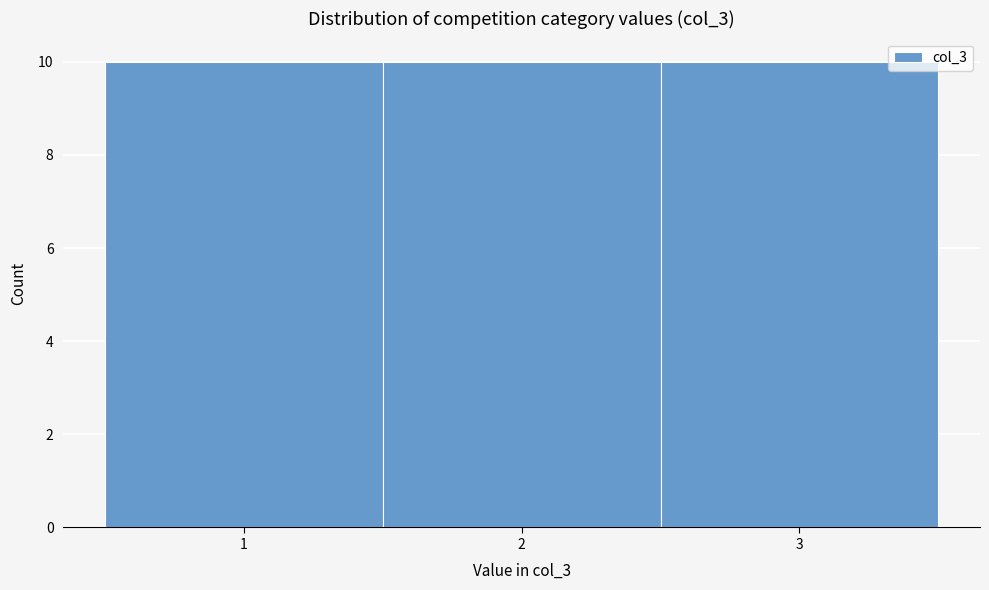

How tall is the bar that spans 2.5 to 3.5 on the x-axis? The values are not printed on the chart, so give them approximately, as read against the axis.

10